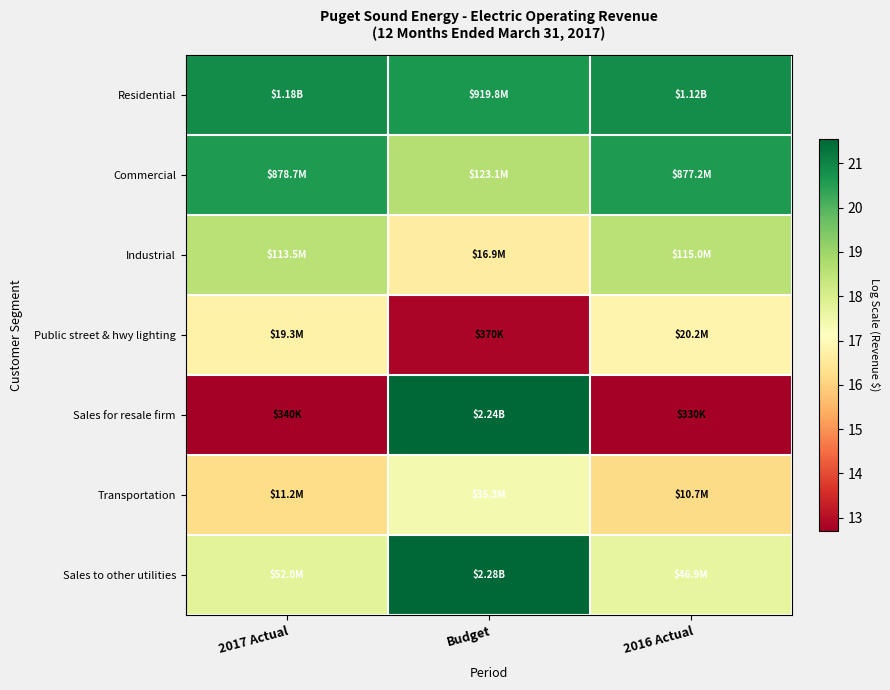

At 2017 Actual, list the series in order from largest to smallest.

Residential, Commercial, Industrial, Sales to other utilities, Public street & hwy lighting, Transportation, Sales for resale firm